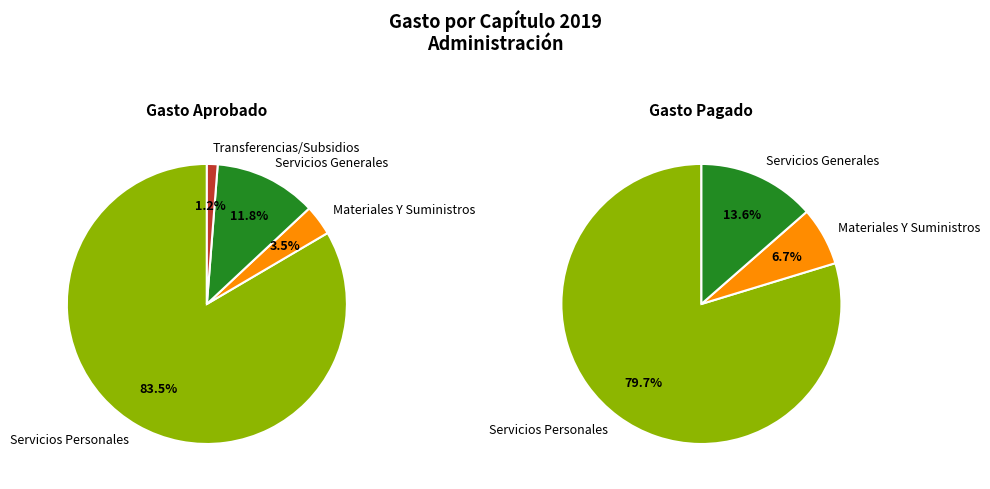

What is the change in value from Servicios Generales to Transferencias, Asignaciones, Subsidios?

-4087134.3